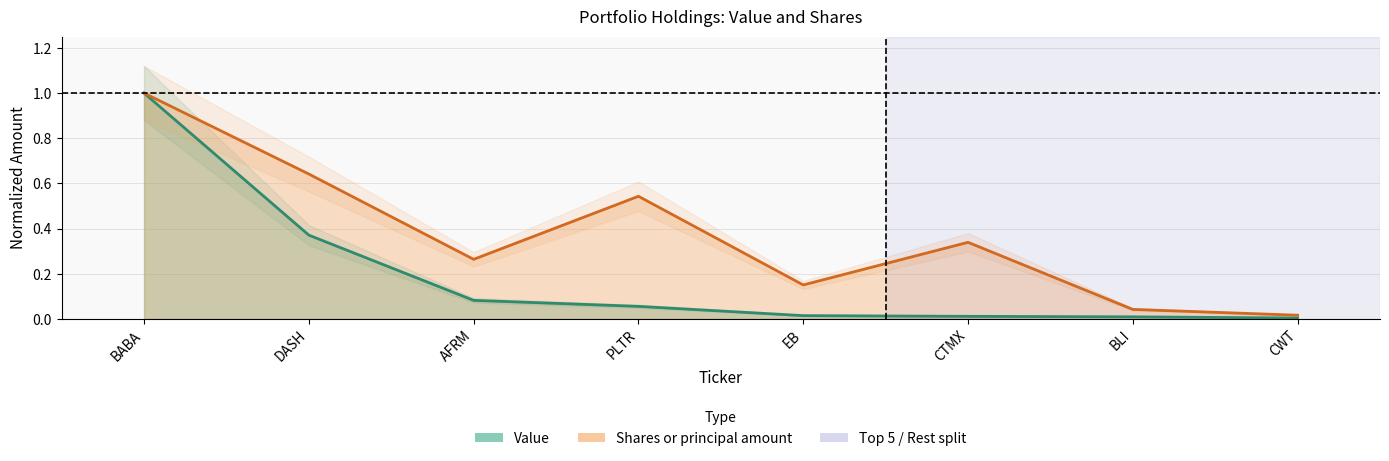

Read the Shares or principal amount value at PLTR.

0.5